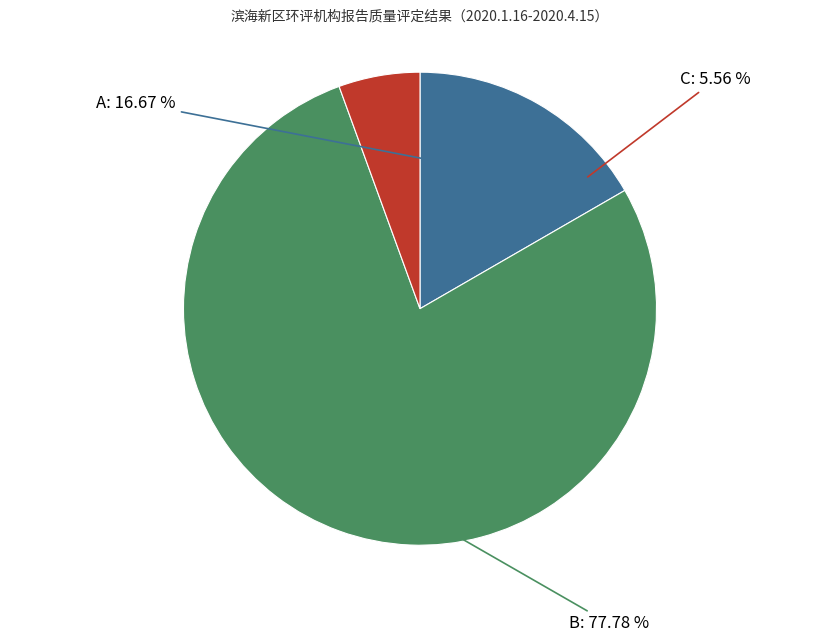

Count the number of slices in the pie.

3